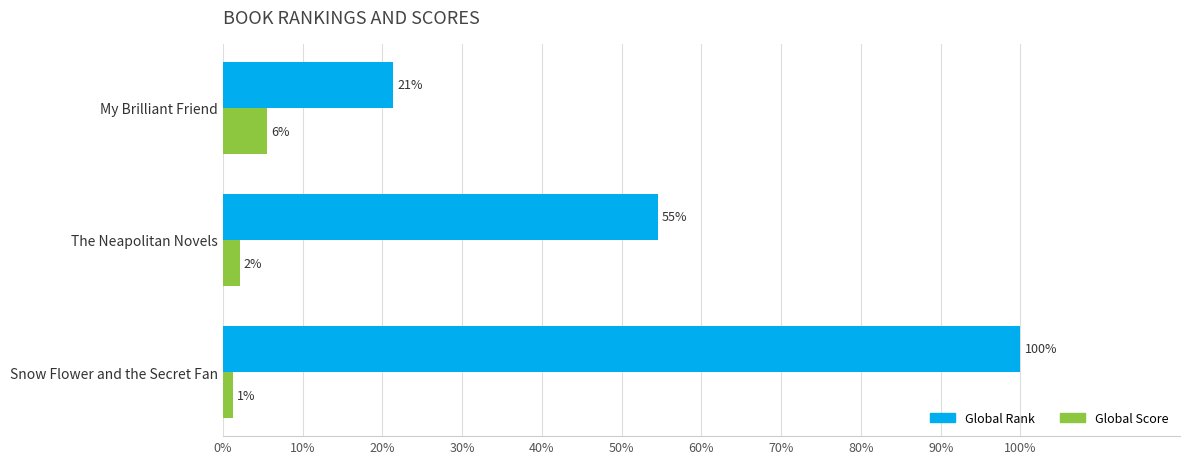

What is the average value of the Global Rank series?

58.6